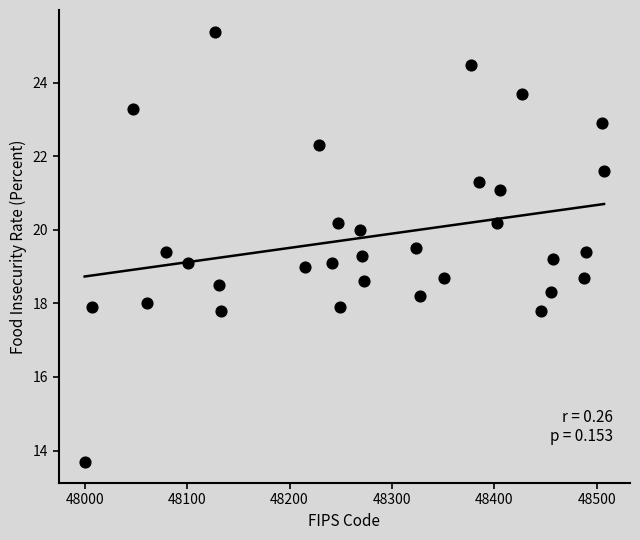

What is the range of Y values (max minus min)?

11.7